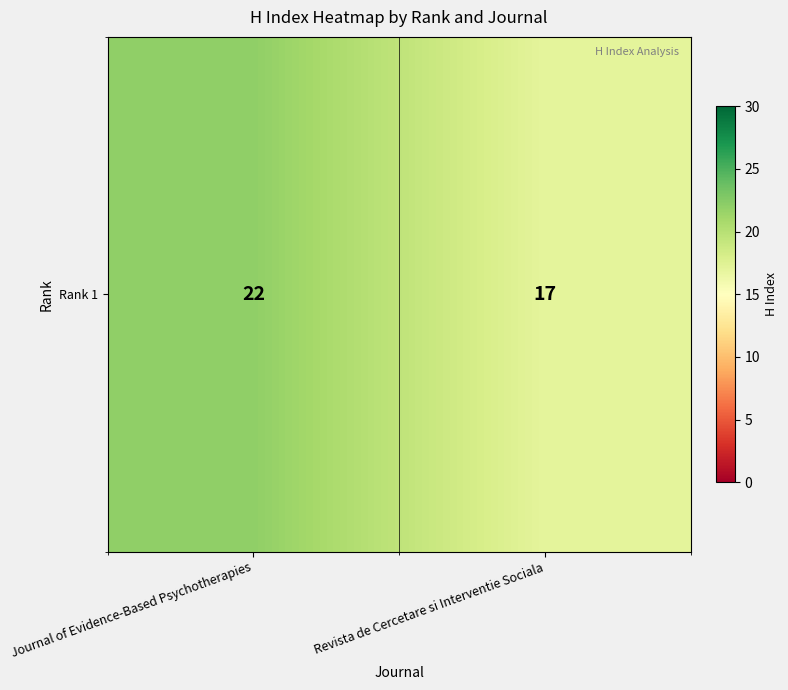

Approximately how many times larger is the value at Revista de Cercetare si Interventie Sociala compared to Journal of Evidence-Based Psychotherapies?

0.8